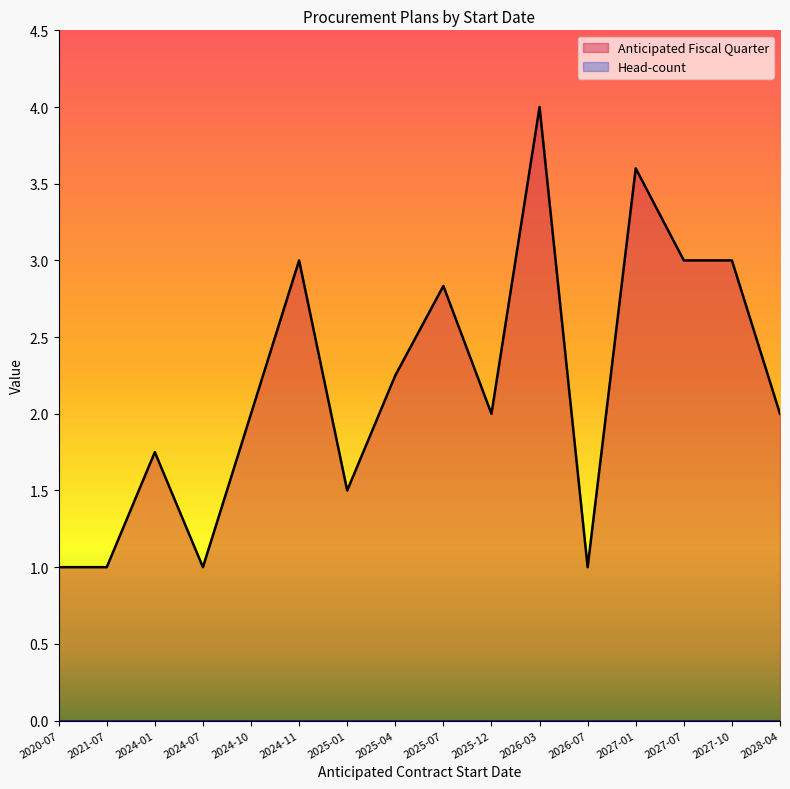

True or false: Anticipated Fiscal Quarter and Head-count intersect in this chart.

False